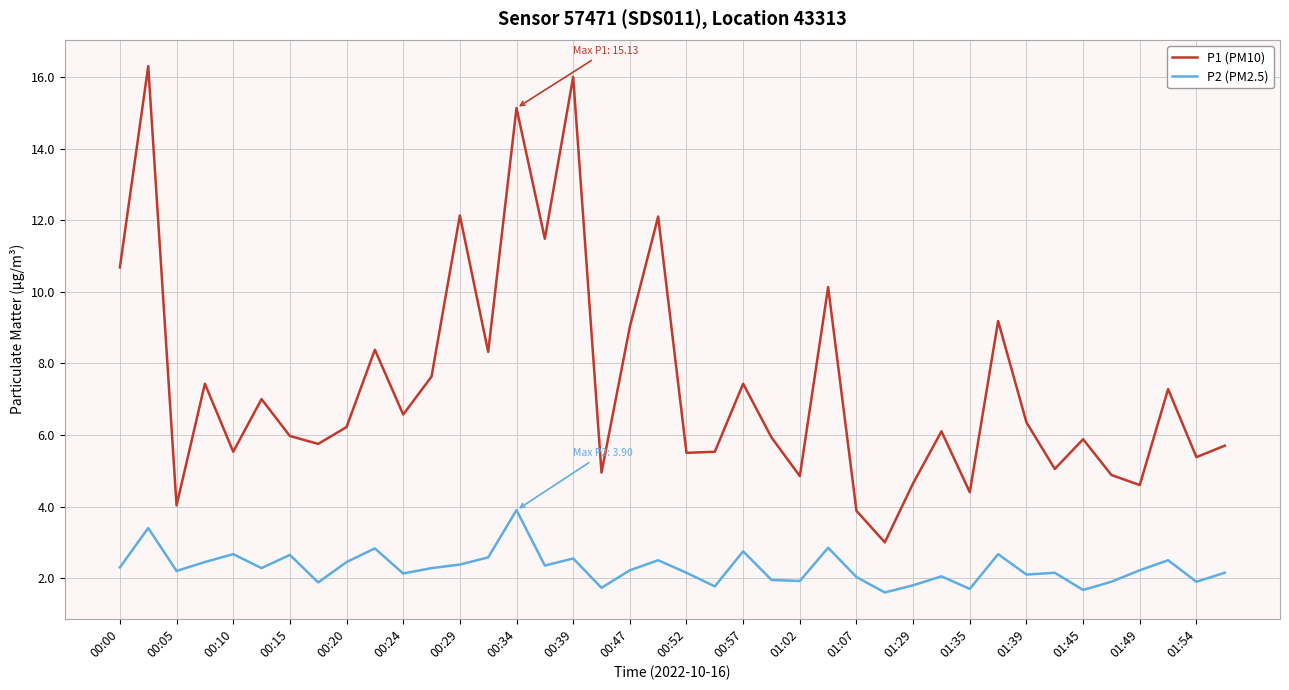

How many distinct data groups are displayed?

2